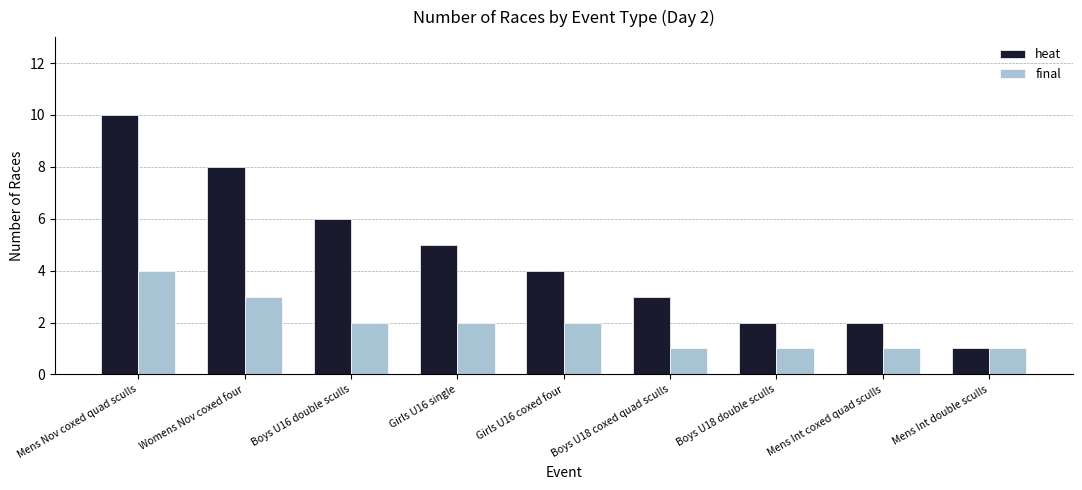

What is the difference between the heat values at Mens Int coxed quad sculls and Boys U16 double sculls?

4